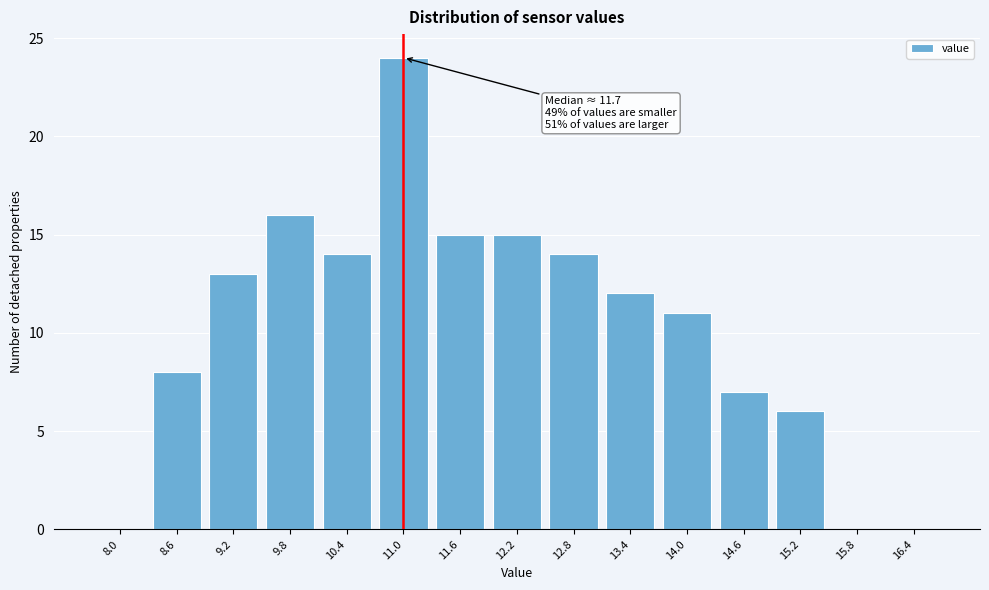

Reading right to left, extract all data points from this chart.

16.4=0	15.8=0	15.2=6	14.6=7	14.0=11	13.4=12	12.8=14	12.2=15	11.6=15	11.0=24	10.4=14	9.8=16	9.2=13	8.6=8	8.0=0